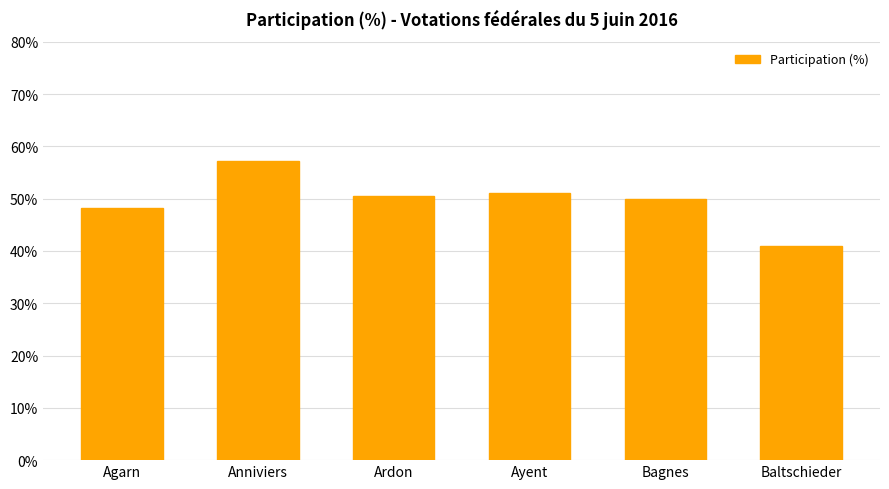

Read the value at Agarn.

48.2